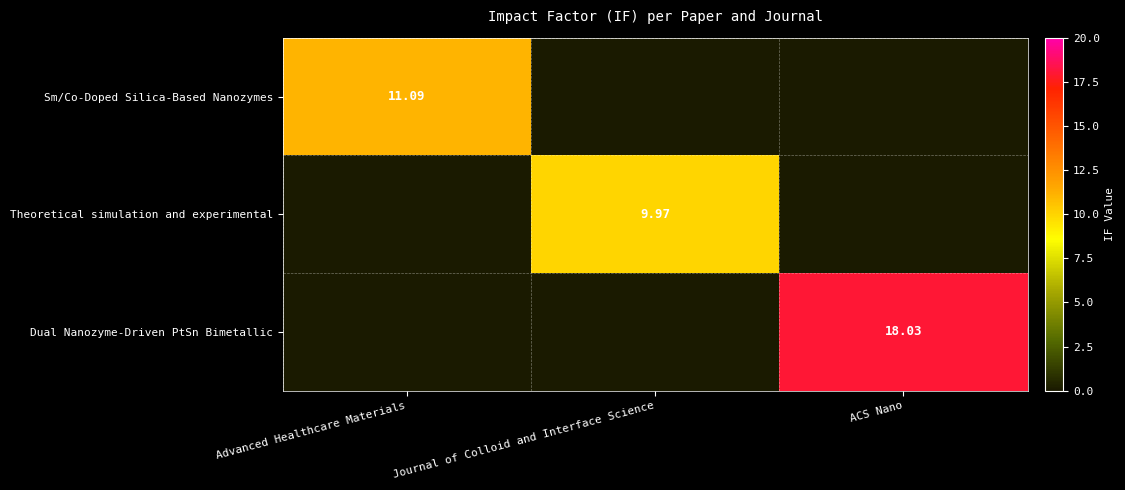

Is the value of Sm/Co-Doped Silica-Based Nanozymes at Advanced Healthcare Materials greater than the value of Dual Nanozyme-Driven PtSn Bimetallic at ACS Nano?

No